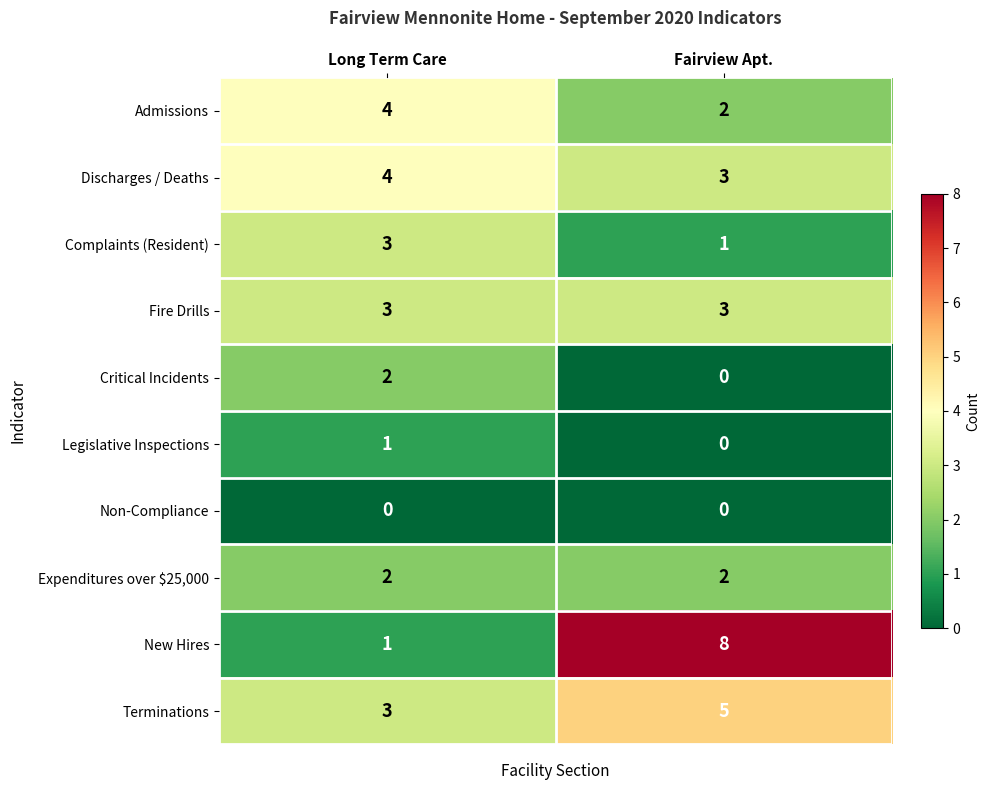

What is the total value across all series at Fairview Apt.?

24